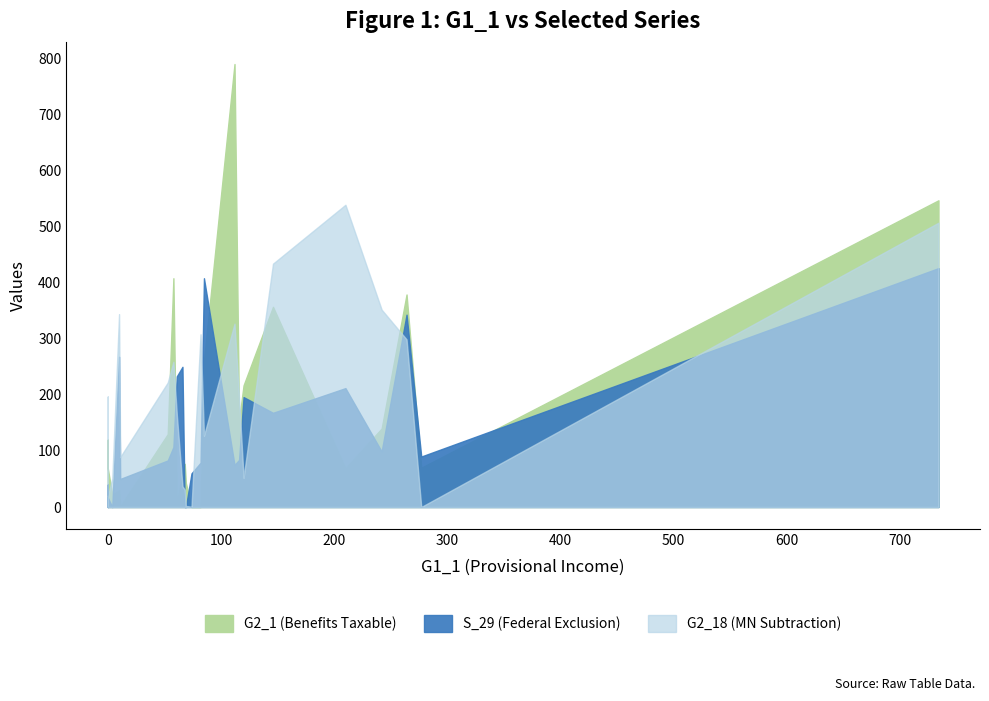

Which series has the largest total across all categories?

G2_18